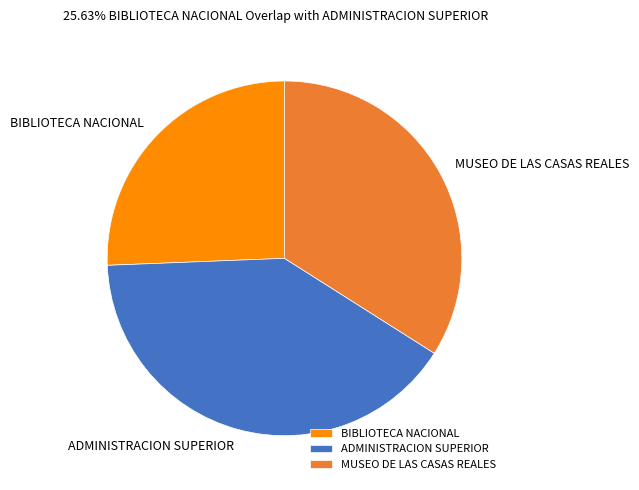

What is the smallest slice in the pie chart?

BIBLIOTECA NACIONAL